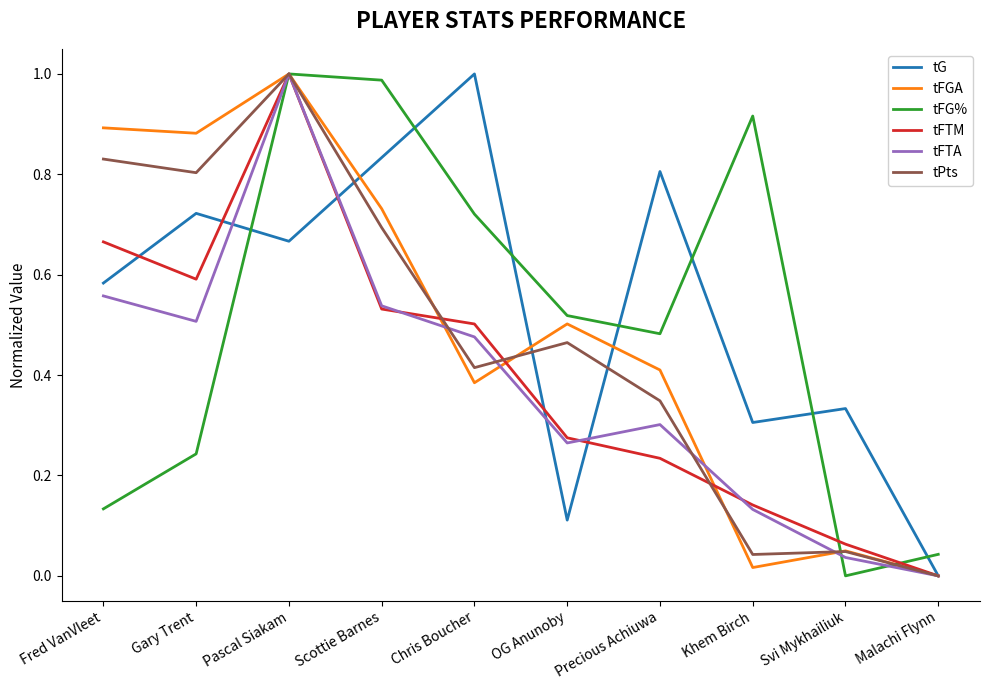

What are all the series names shown in the legend?

tG, tFGA, tFG%, tFTM, tFTA, tPts